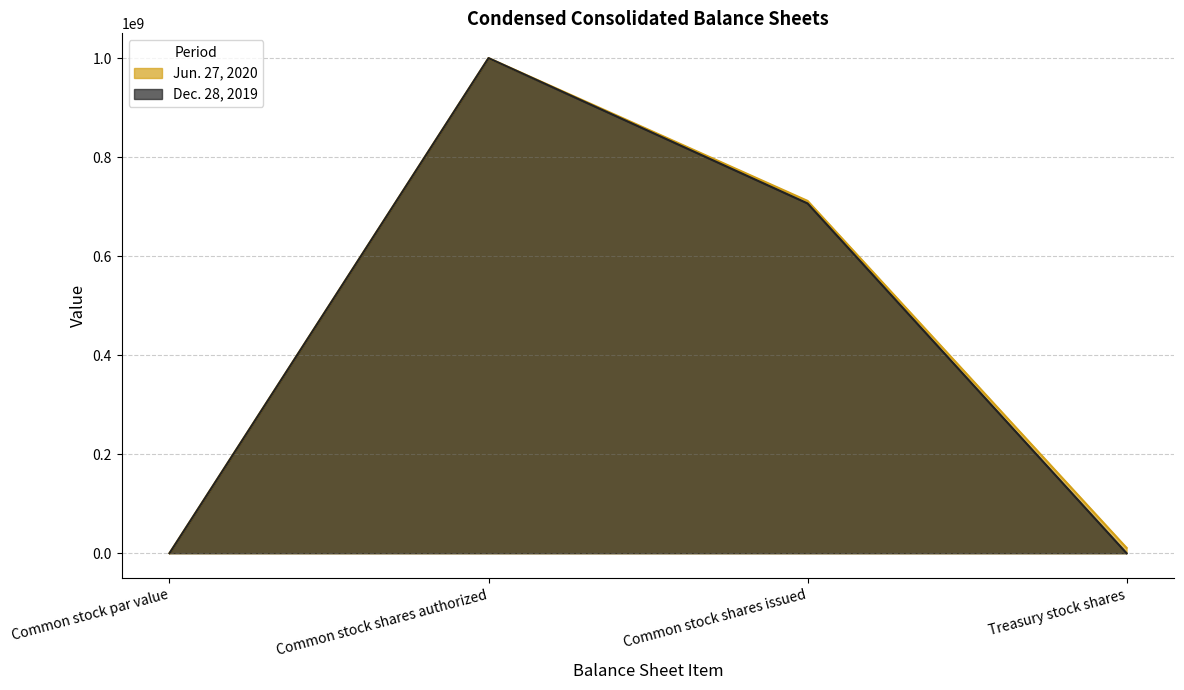

Count the number of data series in this chart.

2